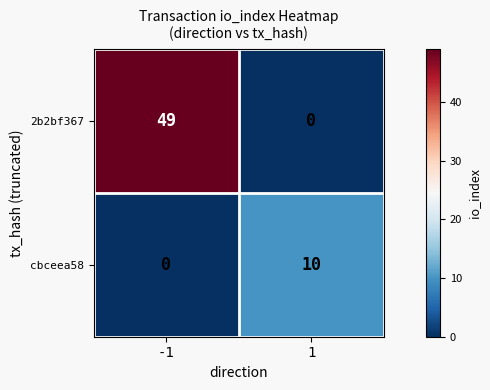

What is the approximate value of cbceea58 at 1?

10